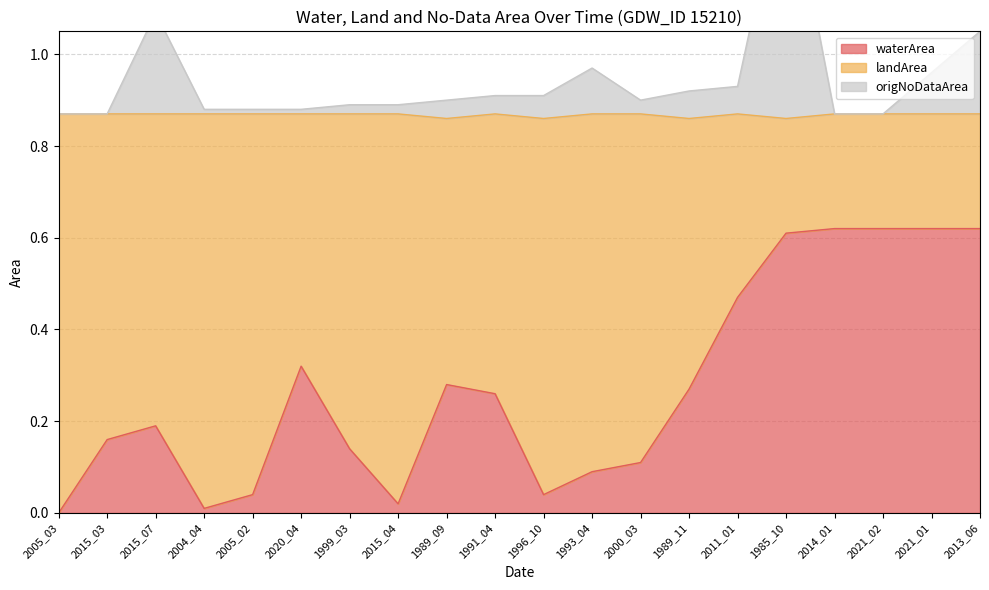

What is the sum of all origNoDataArea values?

18.9